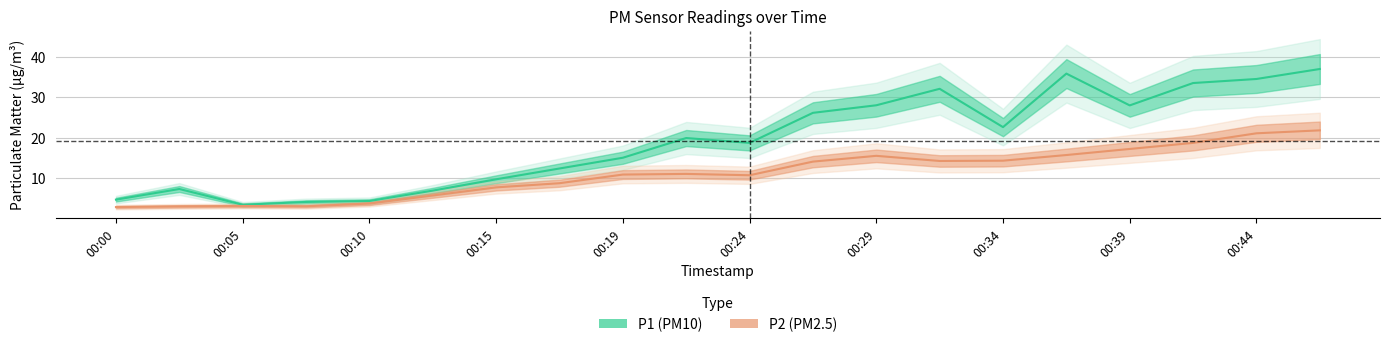

True or false: P1 (PM10) has a value of 39.1 at 00:34.

False